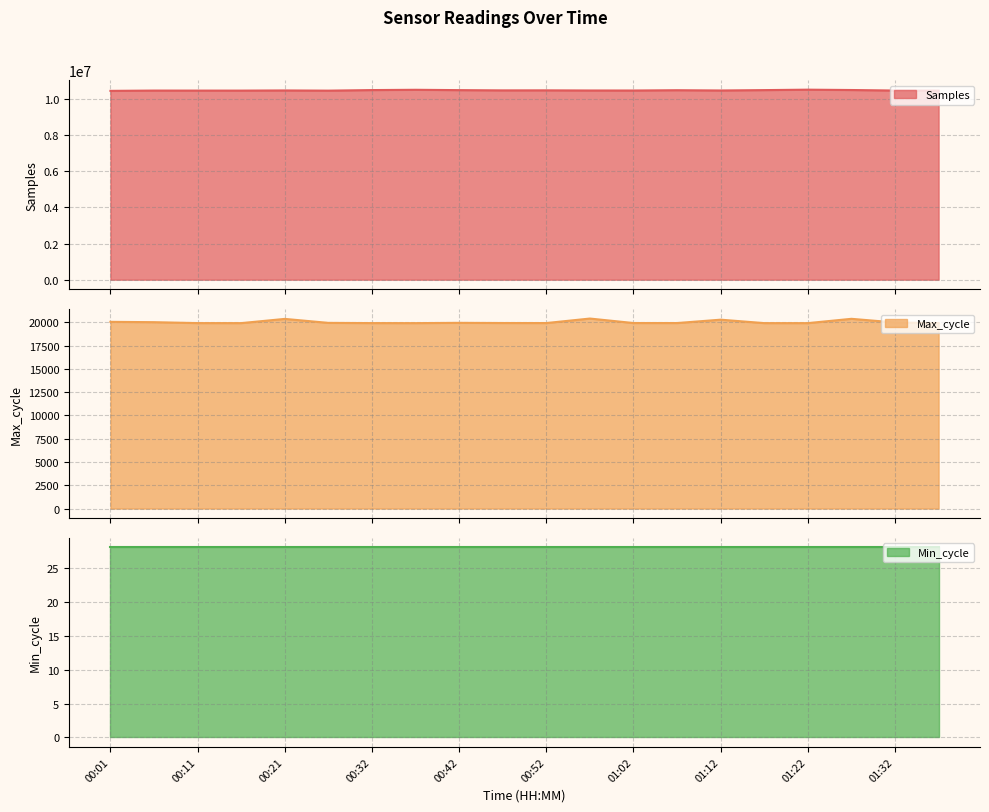

Is it true that Max_cycle equals 5794 at 00:16?

False